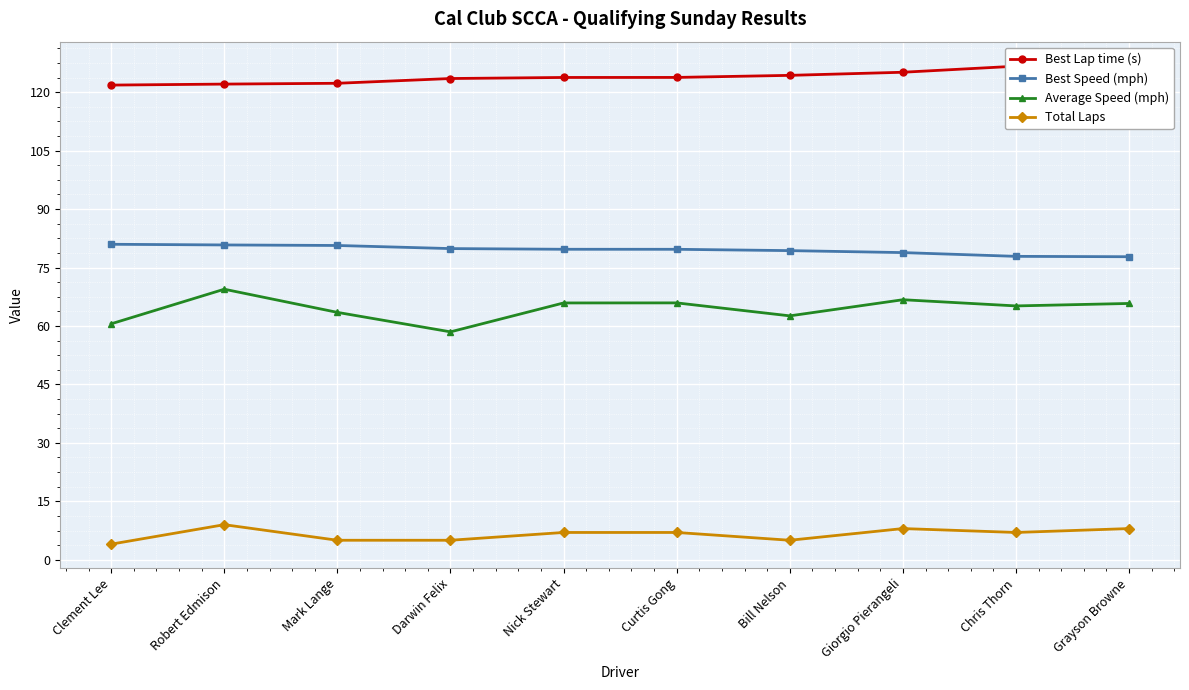

Between Curtis Gong and Robert Edmison, which is larger?

Curtis Gong